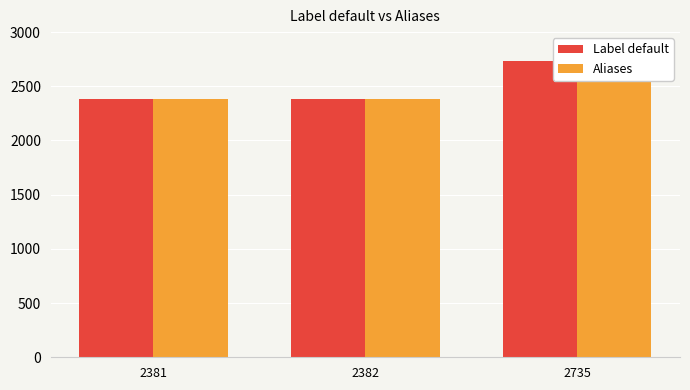

Which has a higher value, 2381 or 2735?

2735